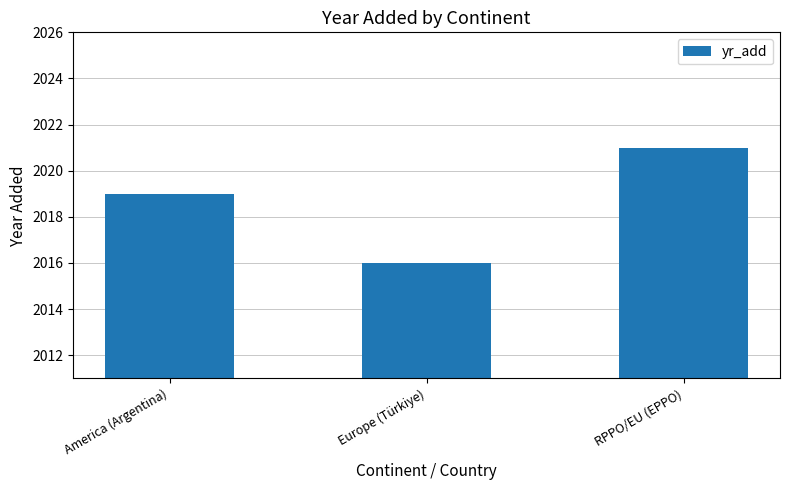

The value at America (Argentina) is 2019. True or false?

True